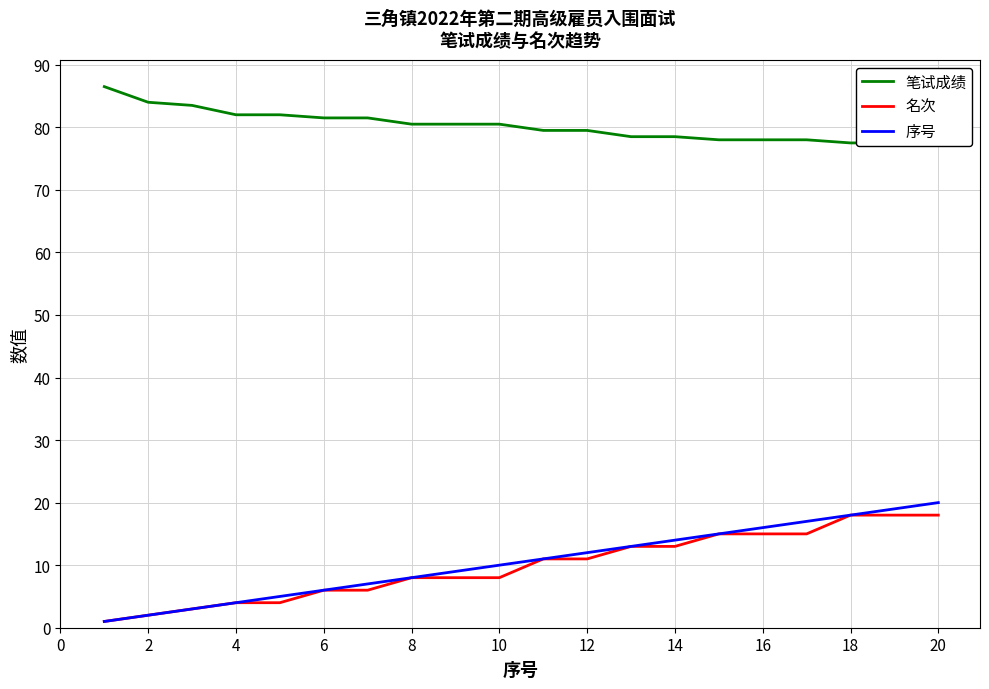

How many lines are shown in the chart?

3